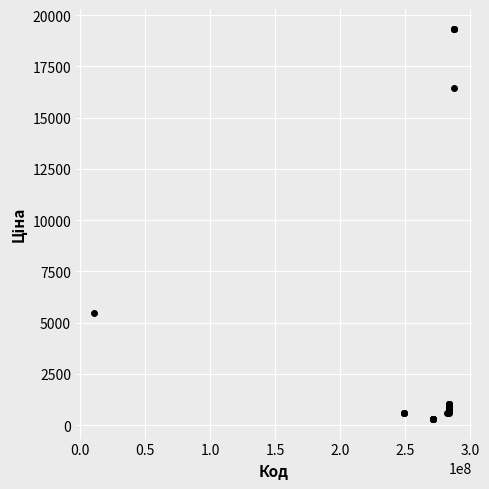

What Y value in the scatter plot is closest to 9821?

5497.3